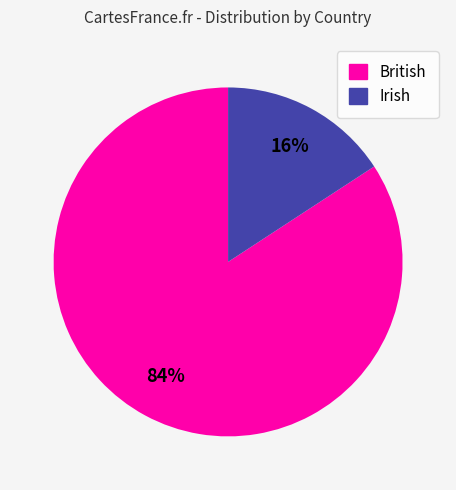

Which slice is the smallest?

Irish